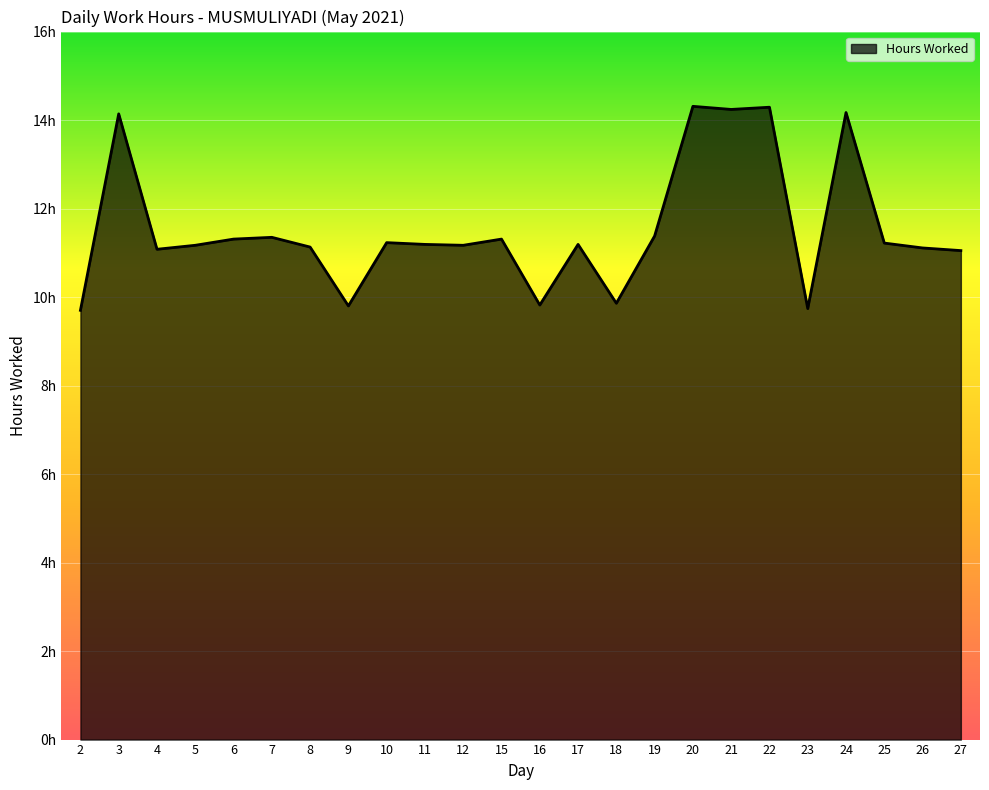

What is the value of the 17th point from the left?

14.3